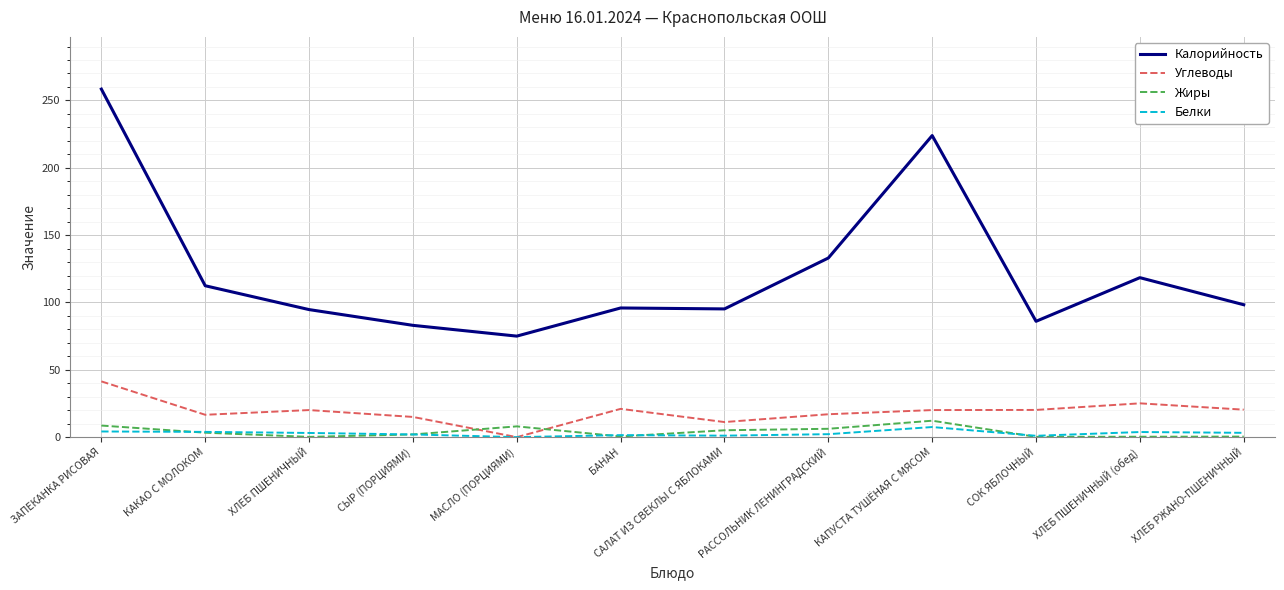

How many lines are shown in the chart?

4